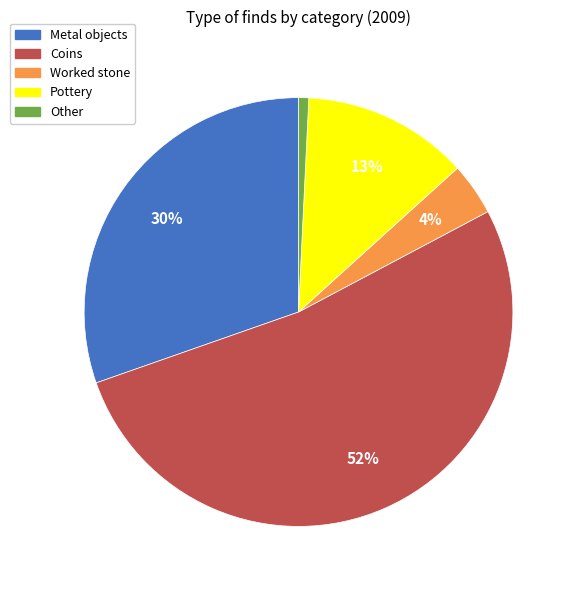

What is the majority slice?

Coins